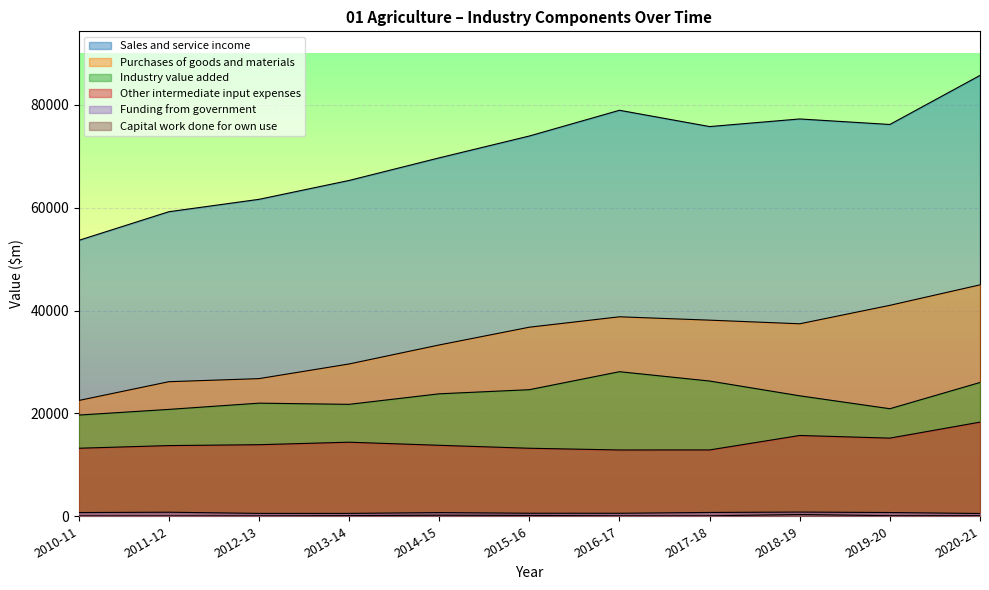

Rank the categories by Industry value added value from lowest to highest.

2010-11, 2011-12, 2019-20, 2013-14, 2012-13, 2018-19, 2014-15, 2015-16, 2020-21, 2017-18, 2016-17